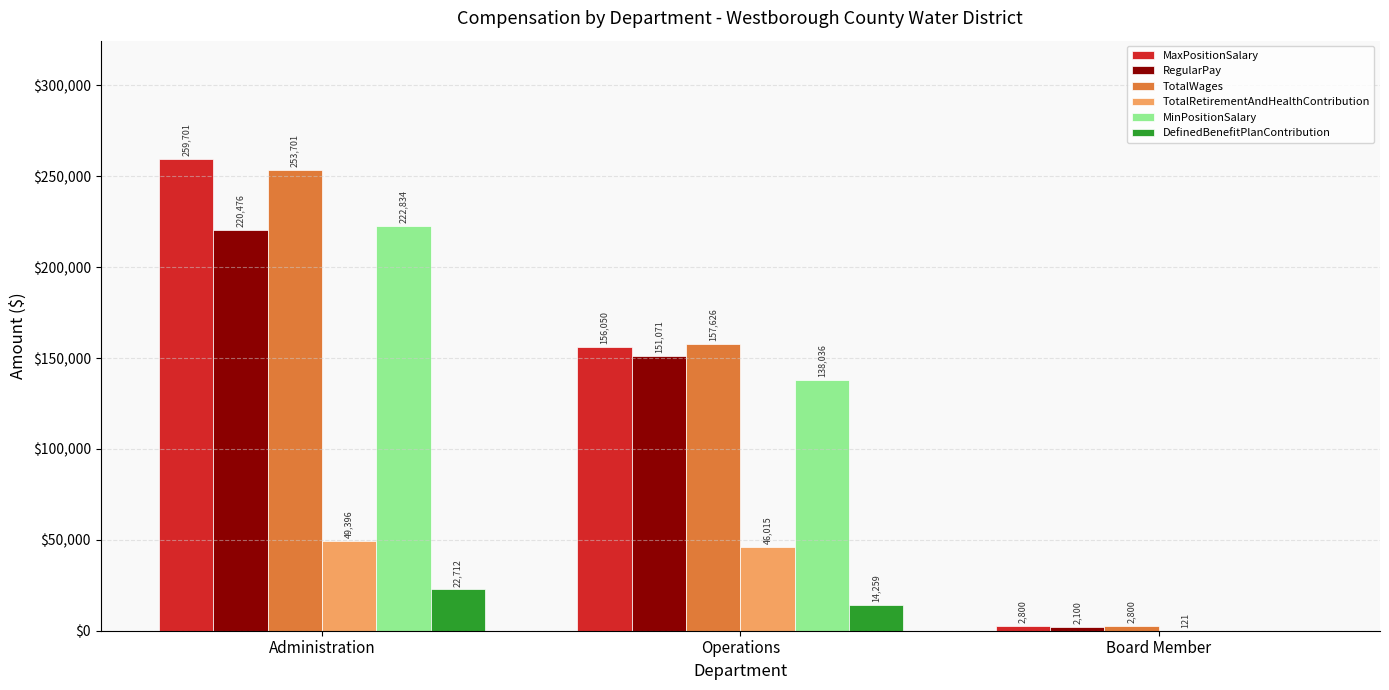

What is the sum of all TotalWages values?

414127